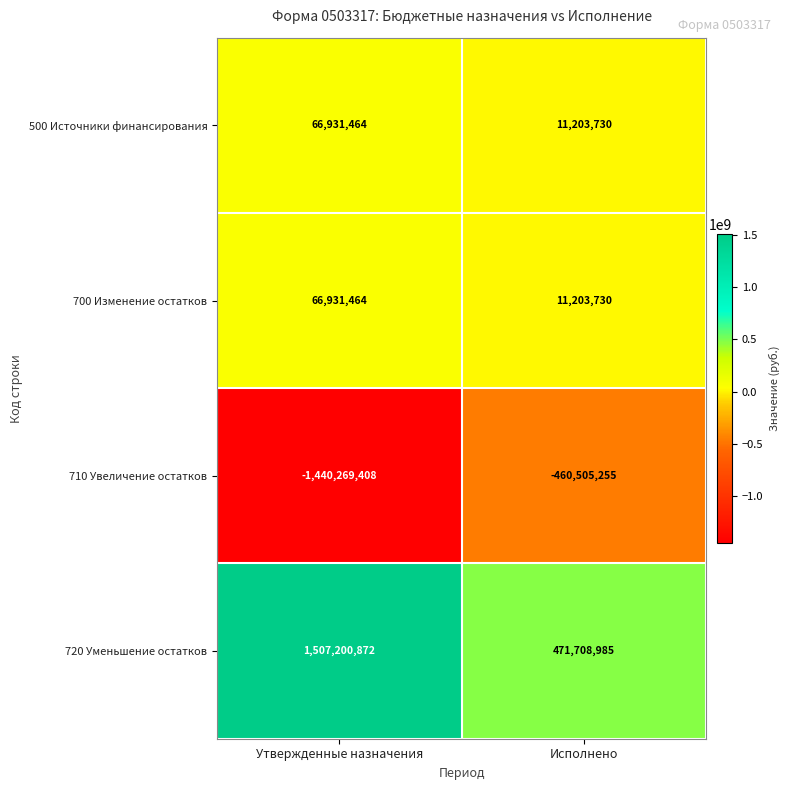

Rank the categories by 500 Источники финансирования value from lowest to highest.

Исполнено, Утвержденные назначения